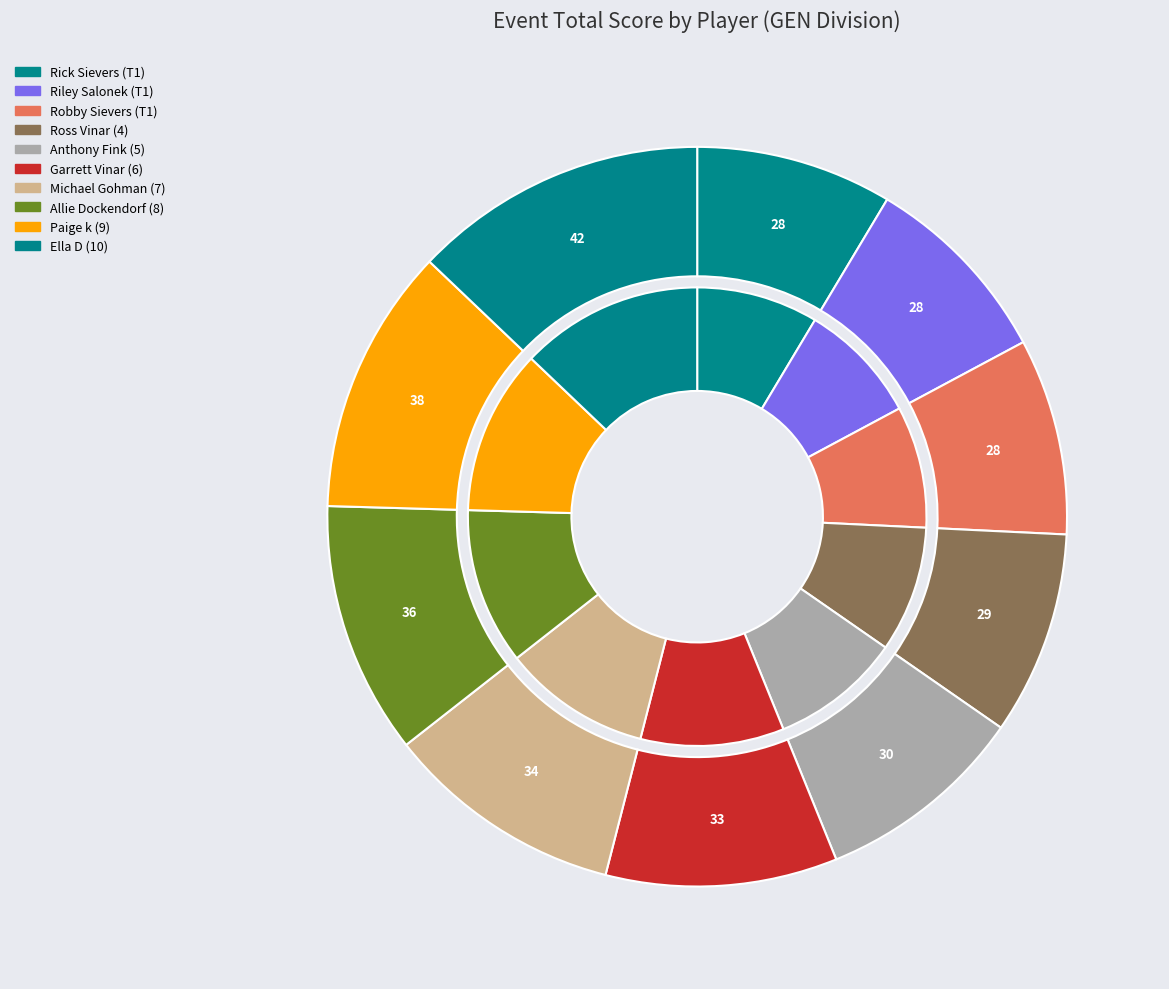

Which has a higher value, Robby Sievers (T1) or Rick Sievers (T1)?

Robby Sievers (T1)